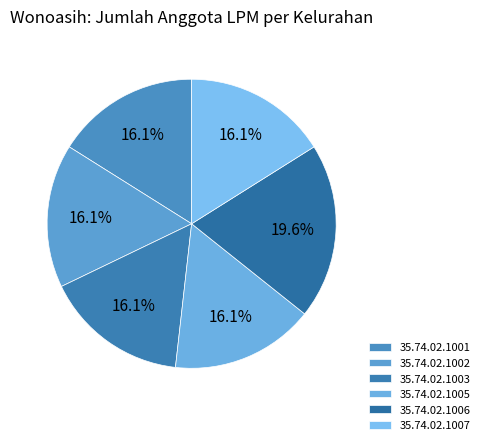

To the nearest percent, what portion does 35.74.02.1003 represent?

16%